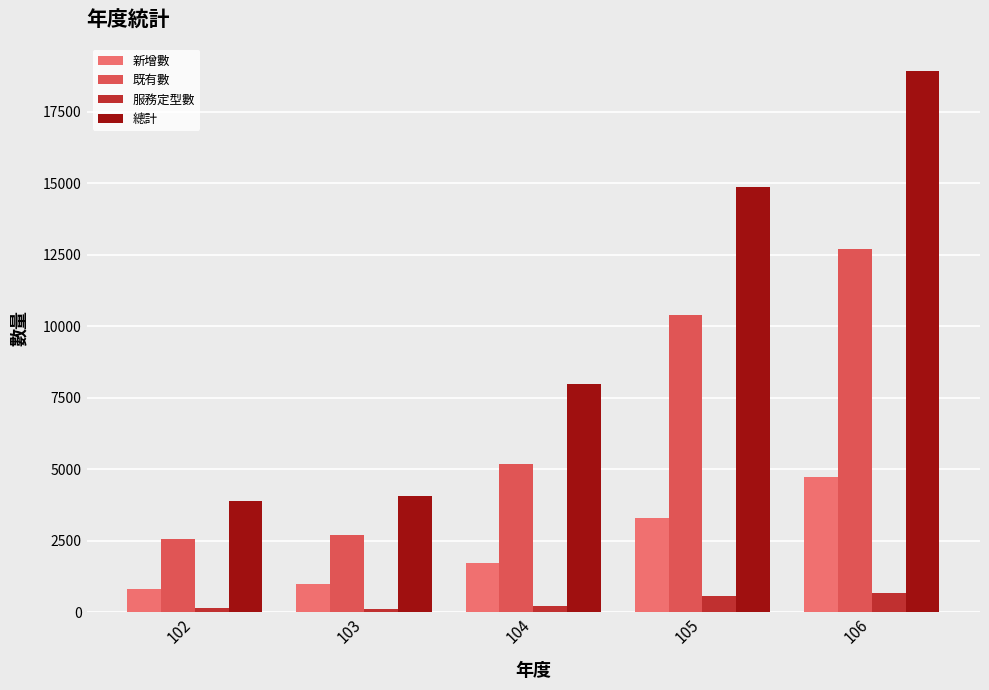

What is the smallest value displayed?

126